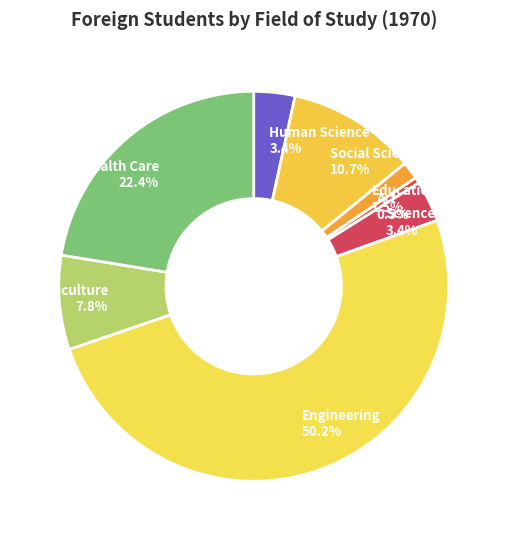

What percentage is NOT represented by Social Science?

89.3%